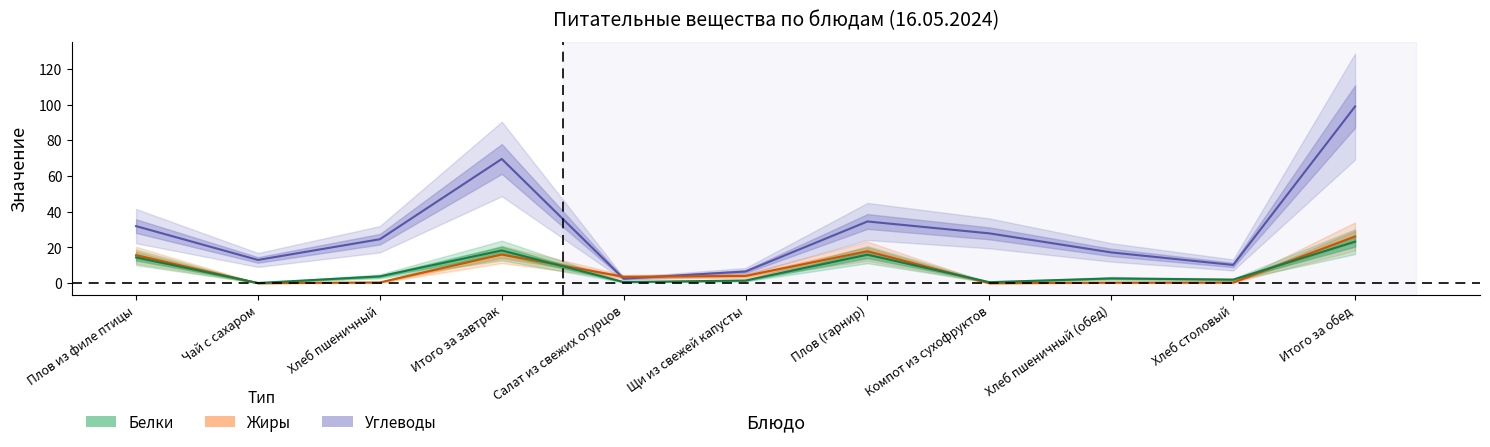

How many distinct data groups are displayed?

3